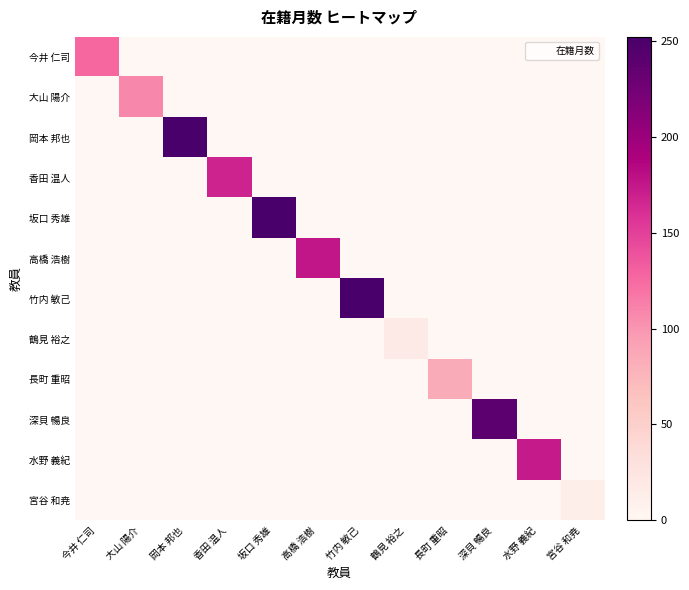

What is the spread (max minus min) of values at 竹内 敏己?

252